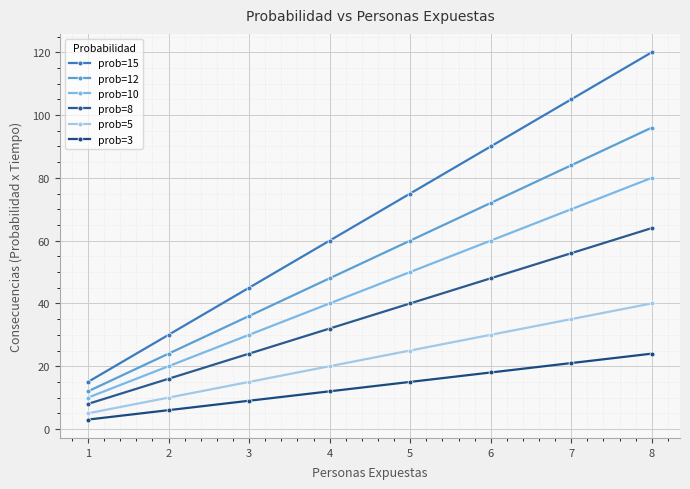

List the labels in order of prob=15 value, largest first.

8, 7, 6, 5, 4, 3, 2, 1